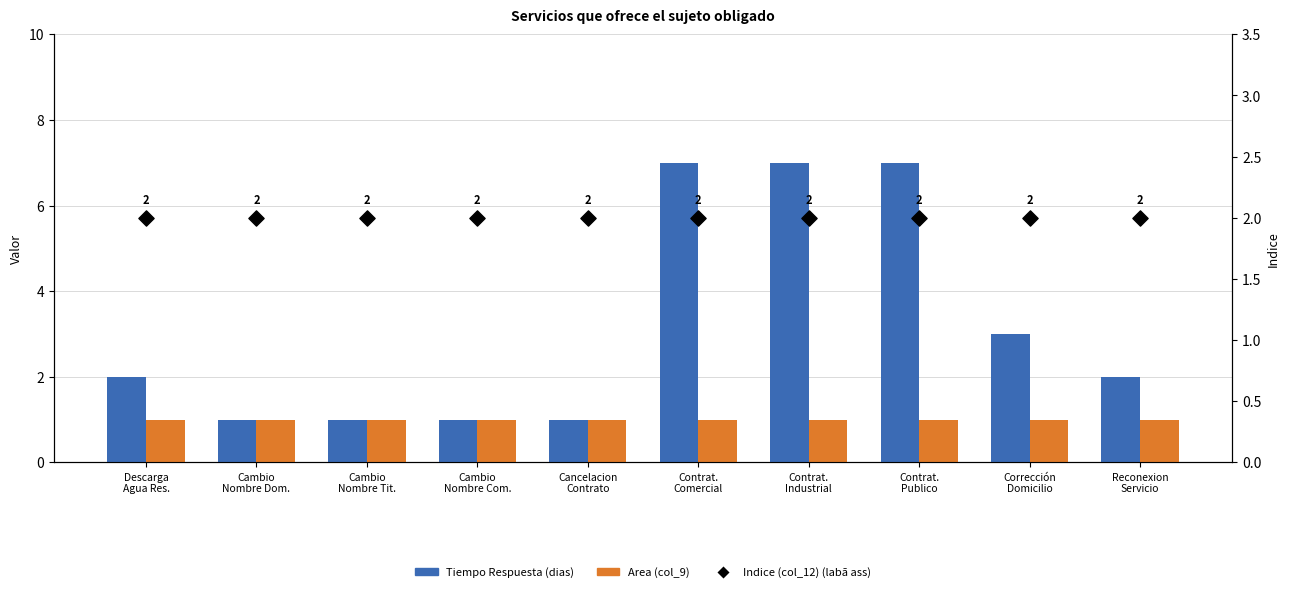

Which series reaches the maximum Y coordinate?

Tiempo Respuesta (dias)